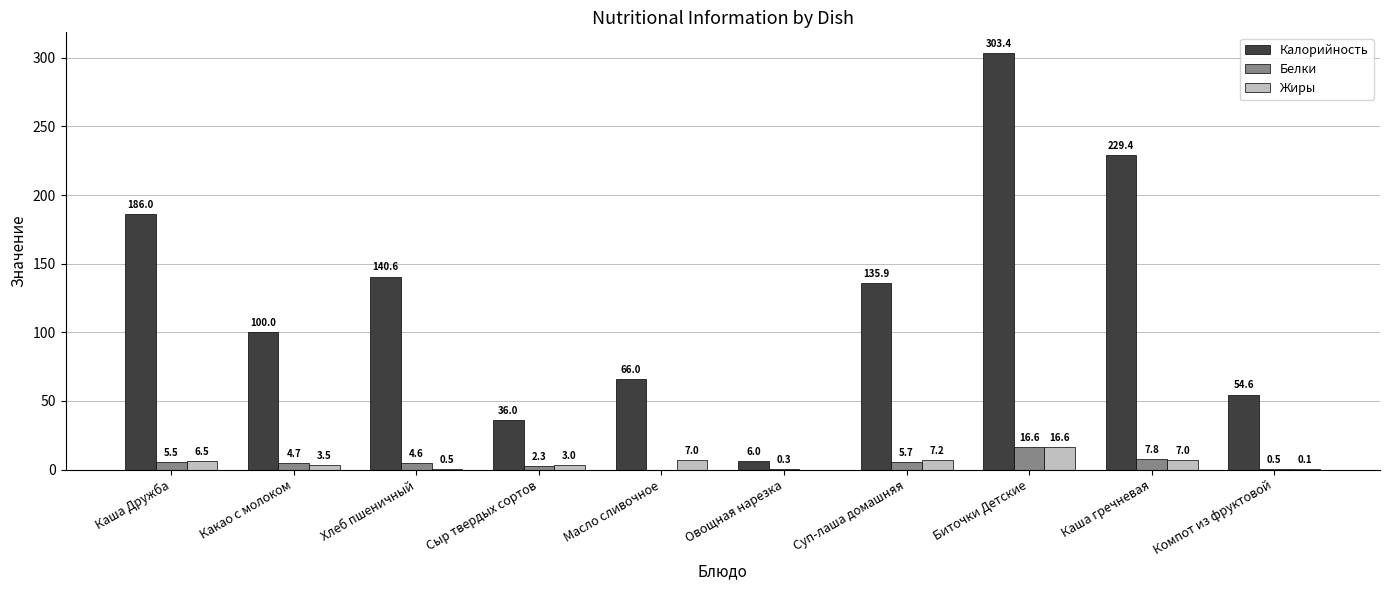

At which label is Жиры closest to 8?

Суп-лаша домашняя